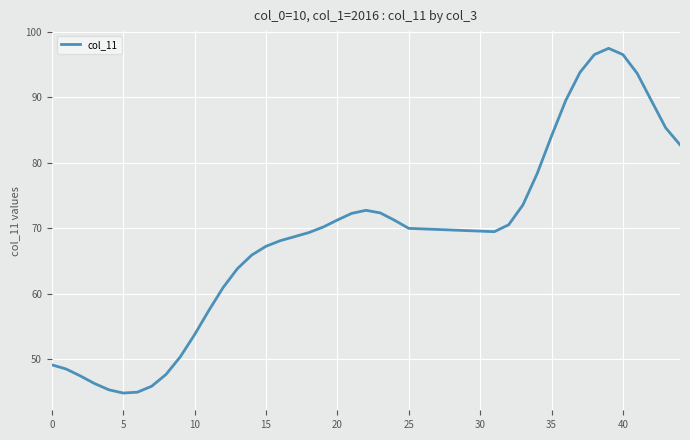

What is the greatest value displayed?

97.5